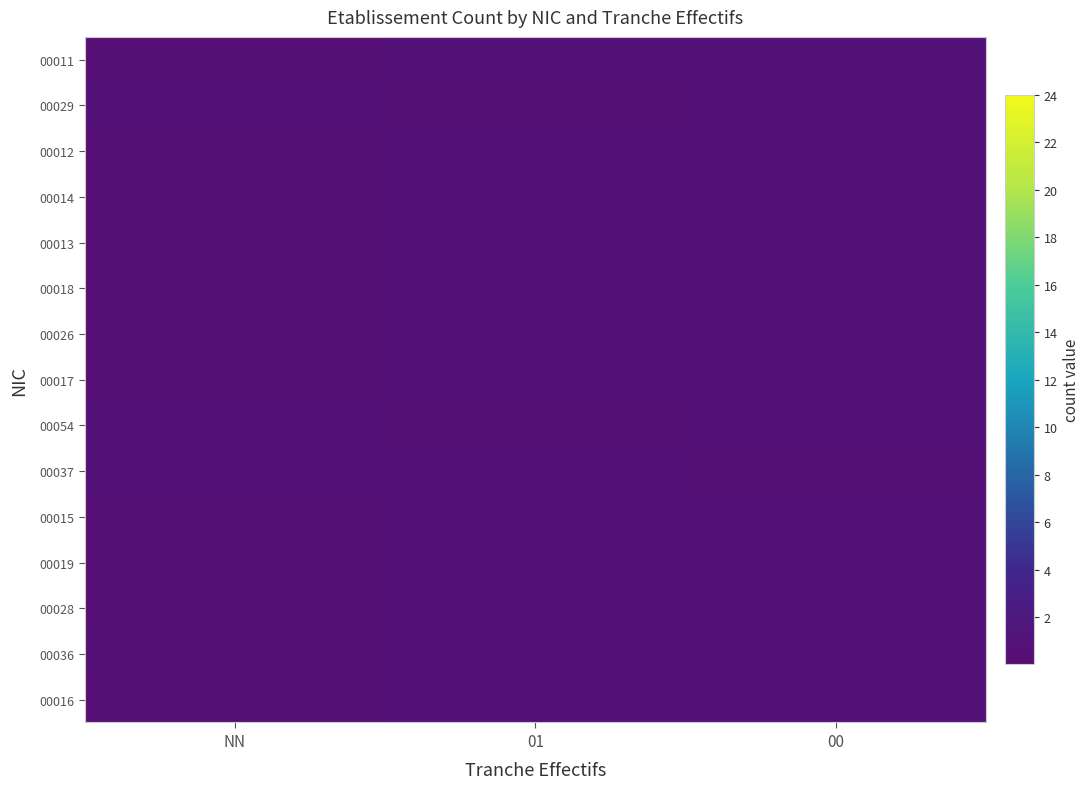

Reading right to left, what are all the values shown in this chart?

00011: 00=1.0	01=1.0	NN=0.5
00029: 00=1.0	01=0.6	NN=1.0
00012: 00=1.0	01=1.0	NN=0.5
00014: 00=1.0	01=1.0	NN=0.5
00013: 00=1.0	01=1.0	NN=0.5
00018: 00=1.0	01=1.0	NN=0.5
00026: 00=1.0	01=1.0	NN=0.6
00017: 00=1.0	01=1.0	NN=0.5
00054: 00=1.0	01=0.6	NN=1.0
00037: 00=0.6	01=1.0	NN=1.0
00015: 00=1.0	01=1.0	NN=0.5
00019: 00=1.0	01=1.0	NN=0.5
00028: 00=1.0	01=1.0	NN=0.5
00036: 00=1.0	01=1.0	NN=0.6
00016: 00=1.0	01=1.0	NN=0.5